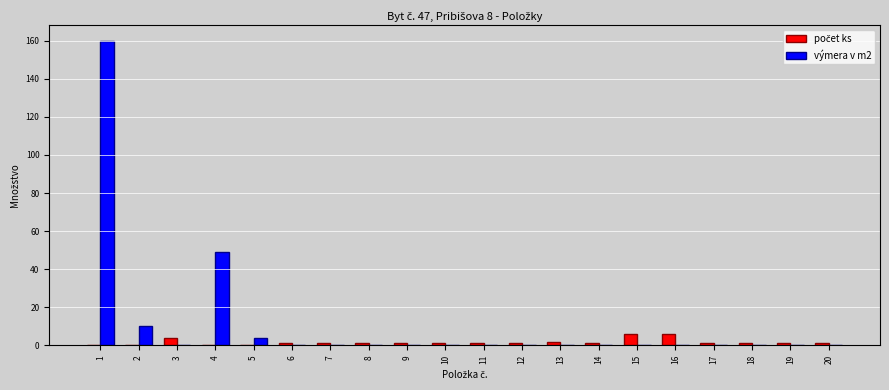

Which series has the largest total across all categories?

výmera v m2